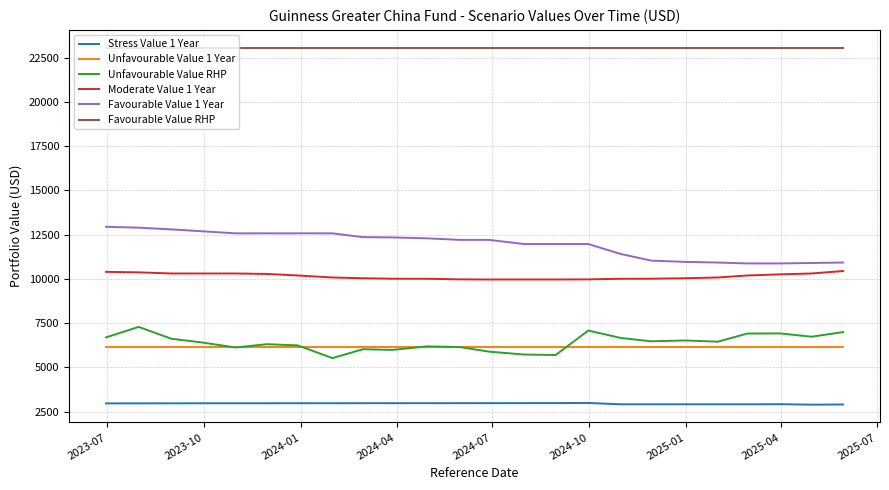

Count the number of data series in this chart.

6